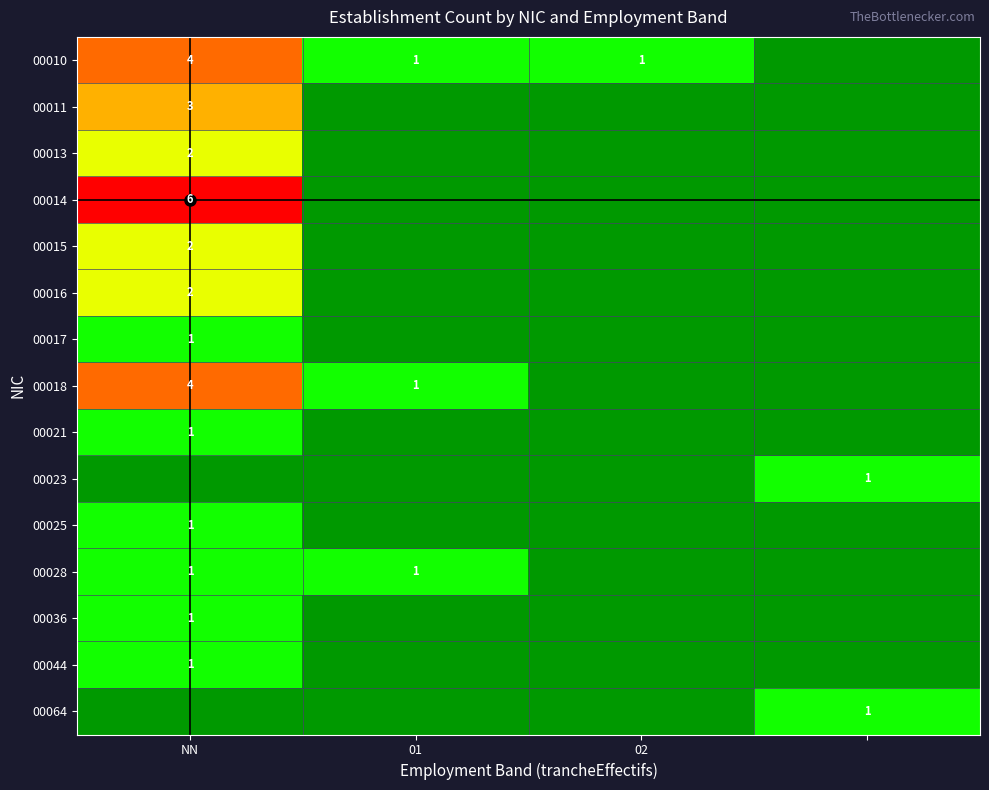

What is the spread (max minus min) of values at 3?

1